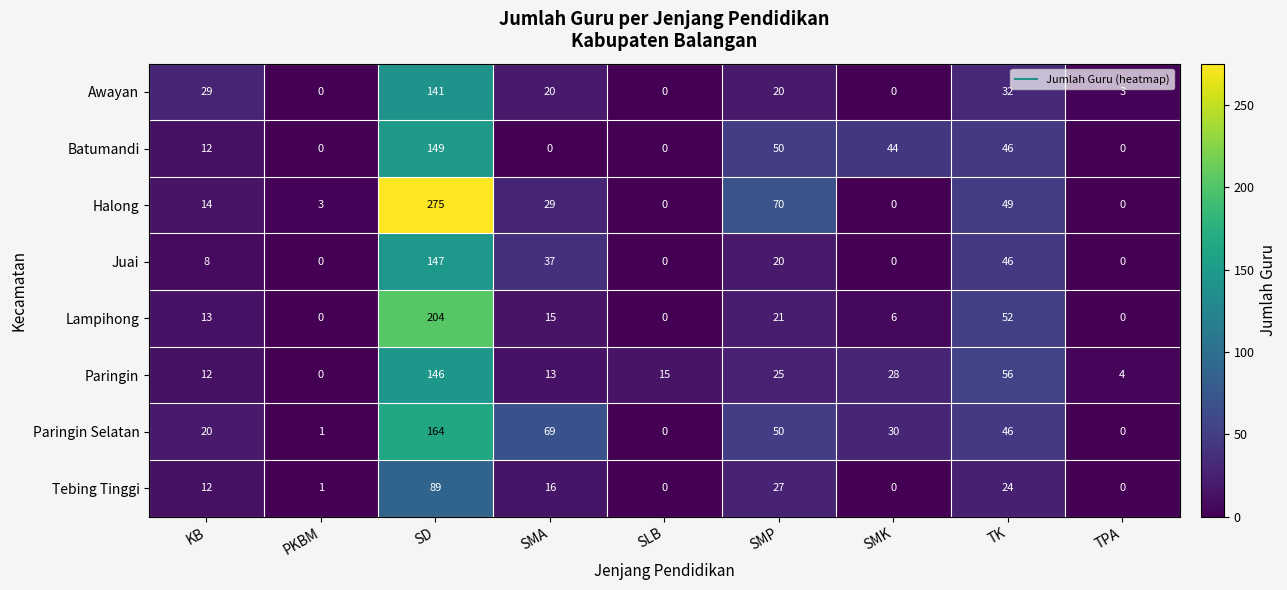

At which label does Paringin first exceed 15?

SD